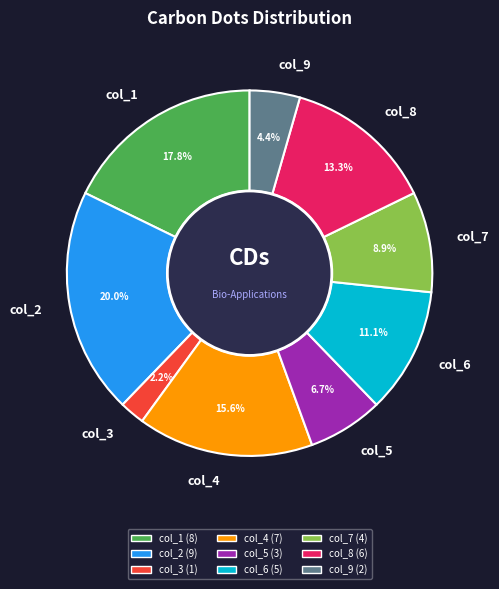

The col_2 slice represents 20% of the pie. True or false?

True